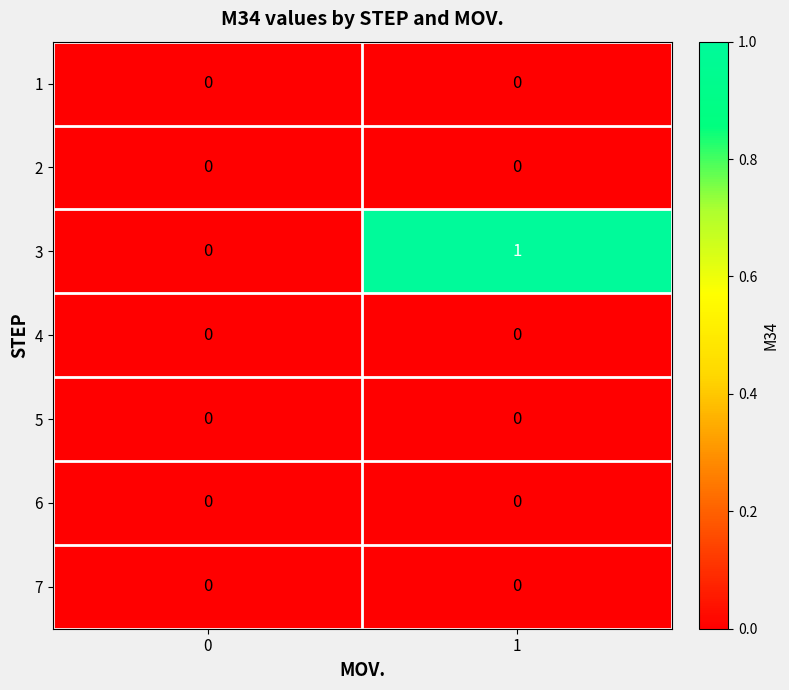

True or false: 2 has a value of 0 at 0.

True